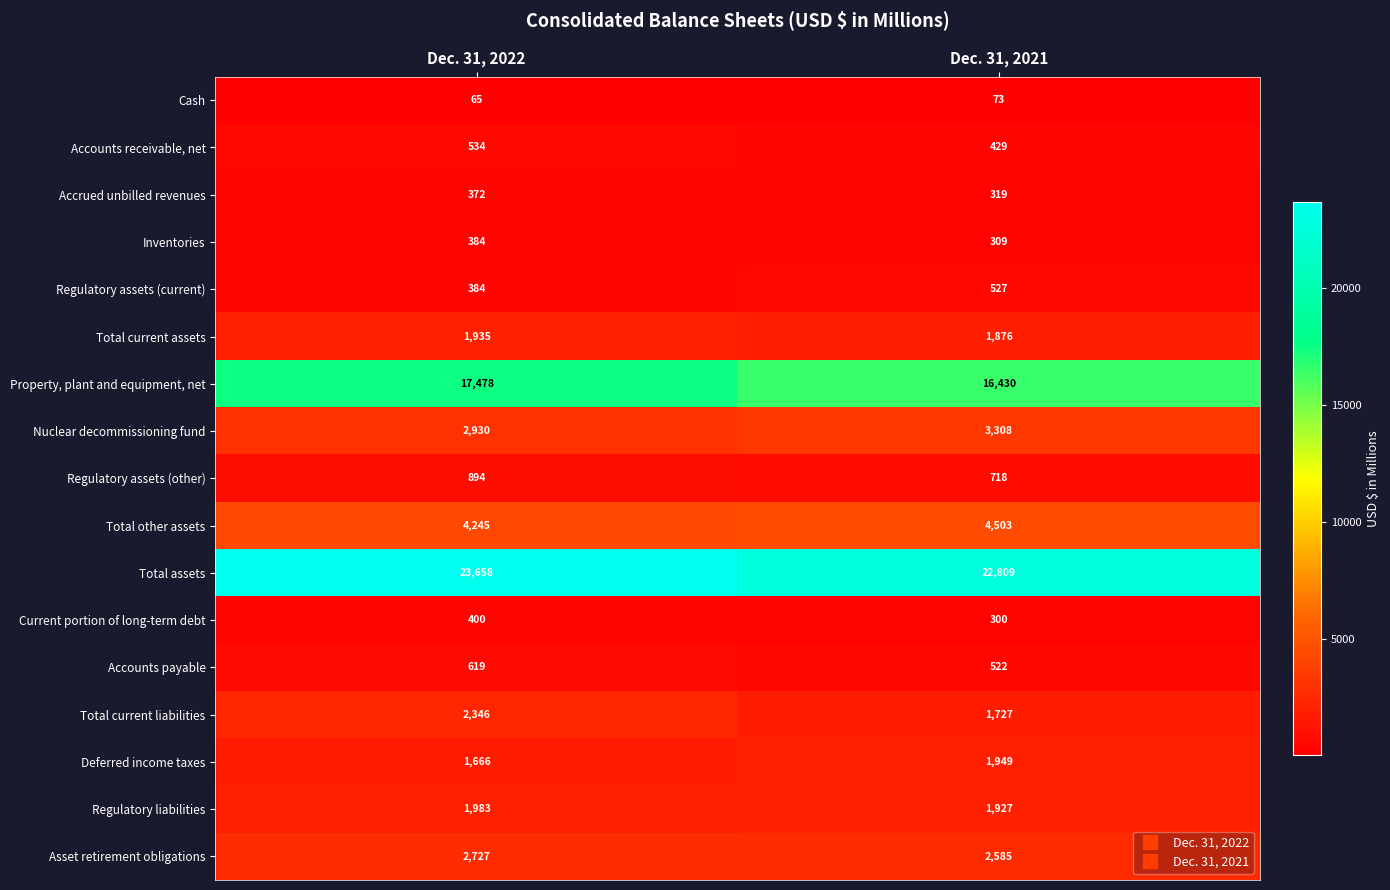

Is it true that Property, plant and equipment, net equals 16430 at Dec. 31, 2021?

True